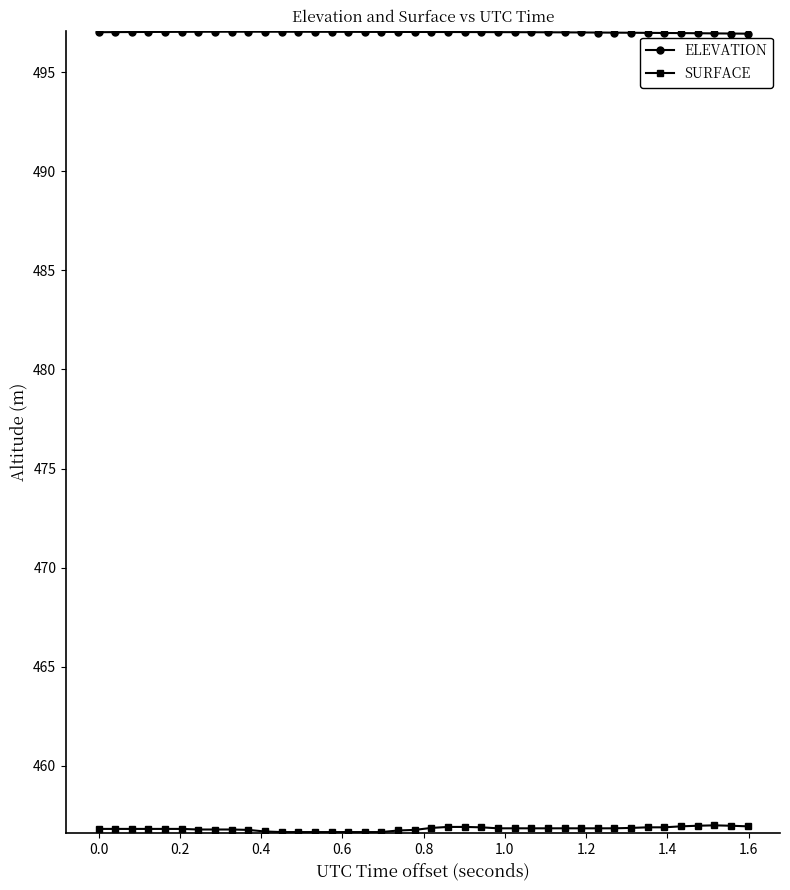

True or false: ELEVATION has more than 0 interior local peaks.

True